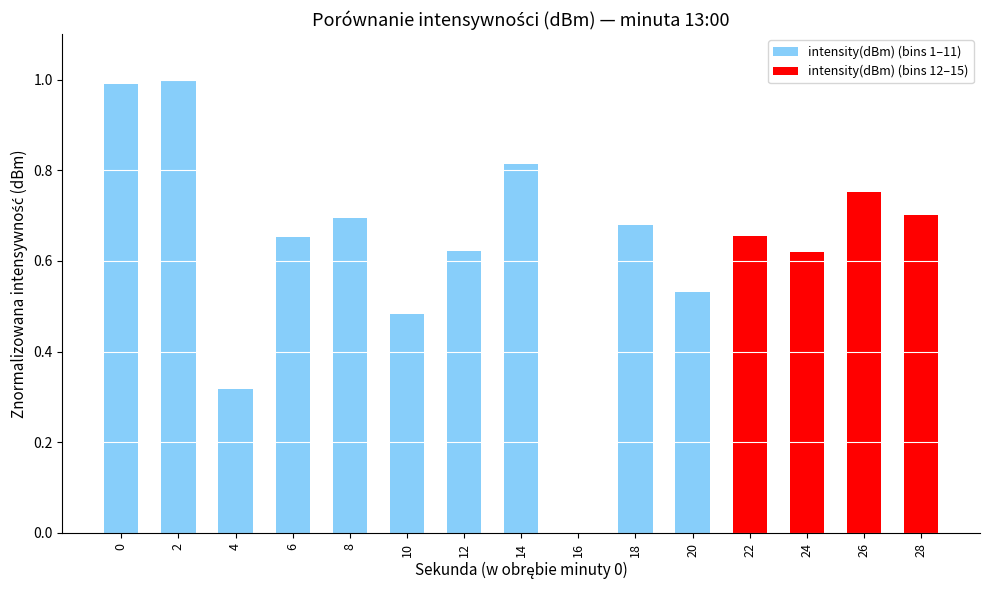

What is the maximum value shown in the chart?

1.0